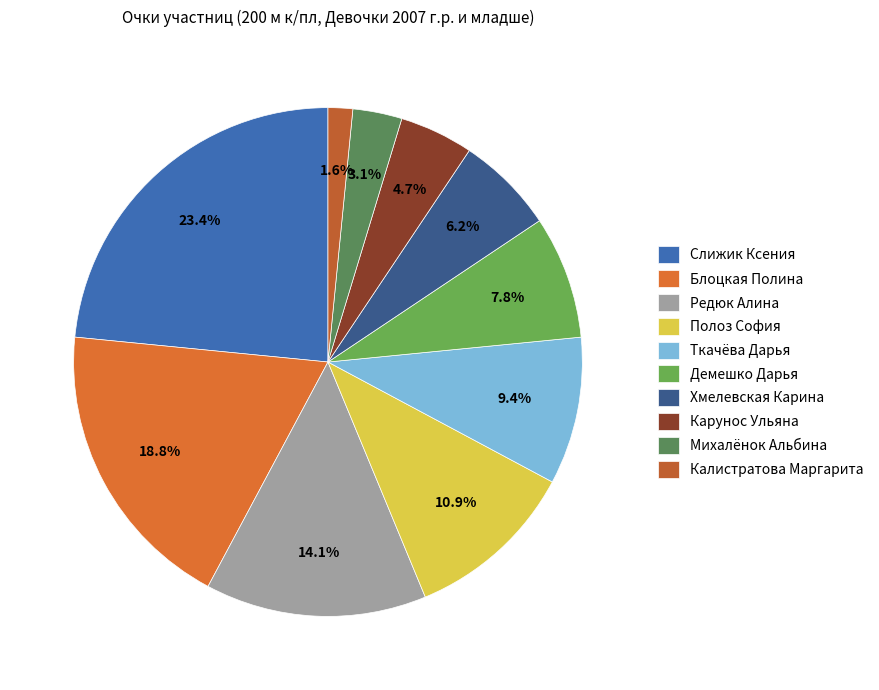

What percentage is the Карунос Ульяна slice, to the nearest percent?

5%